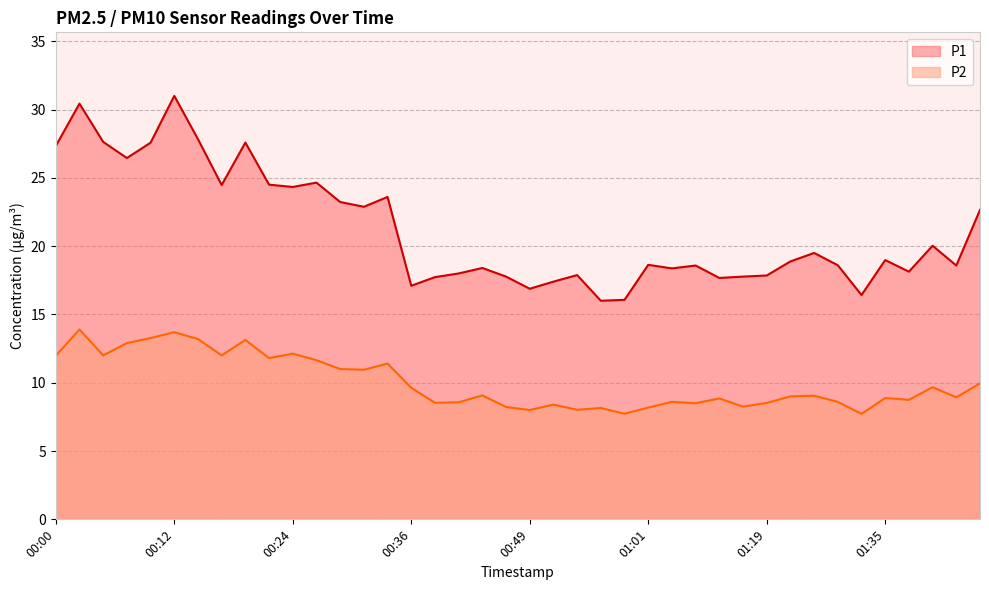

What is the average value of the P1 series?

21.2